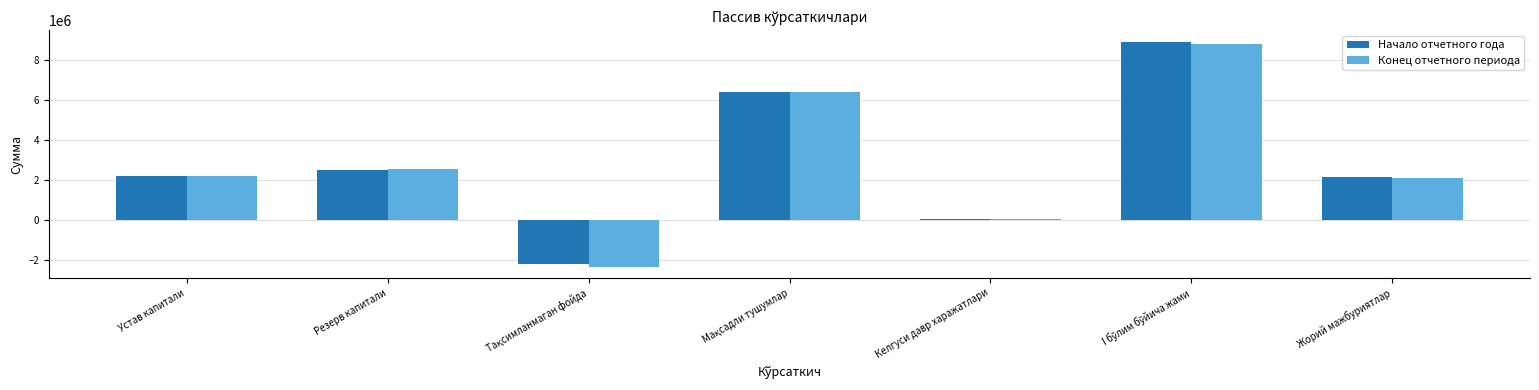

The value of Начало отчетного года at Устав капитали is 2200000.0. True or false?

True